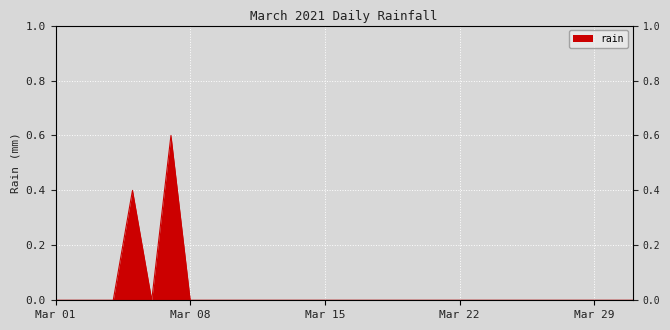

True or false: the data shows 0.6 at 2021-03-07.

True